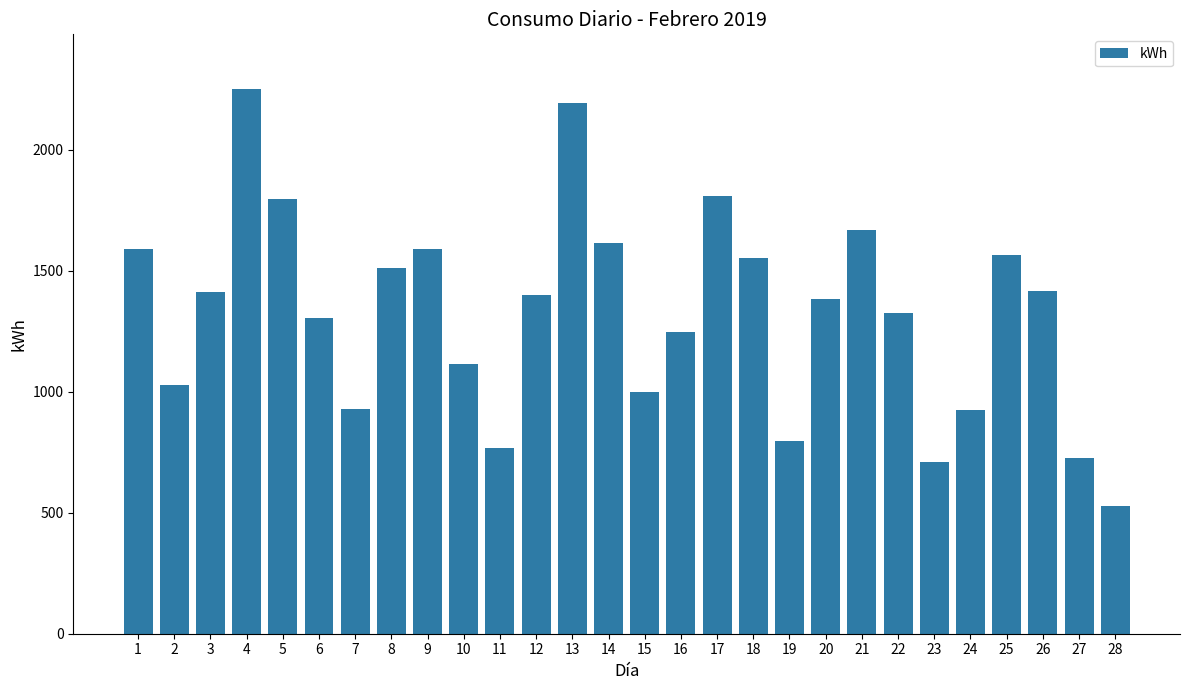

Read the value at 19.

798.2